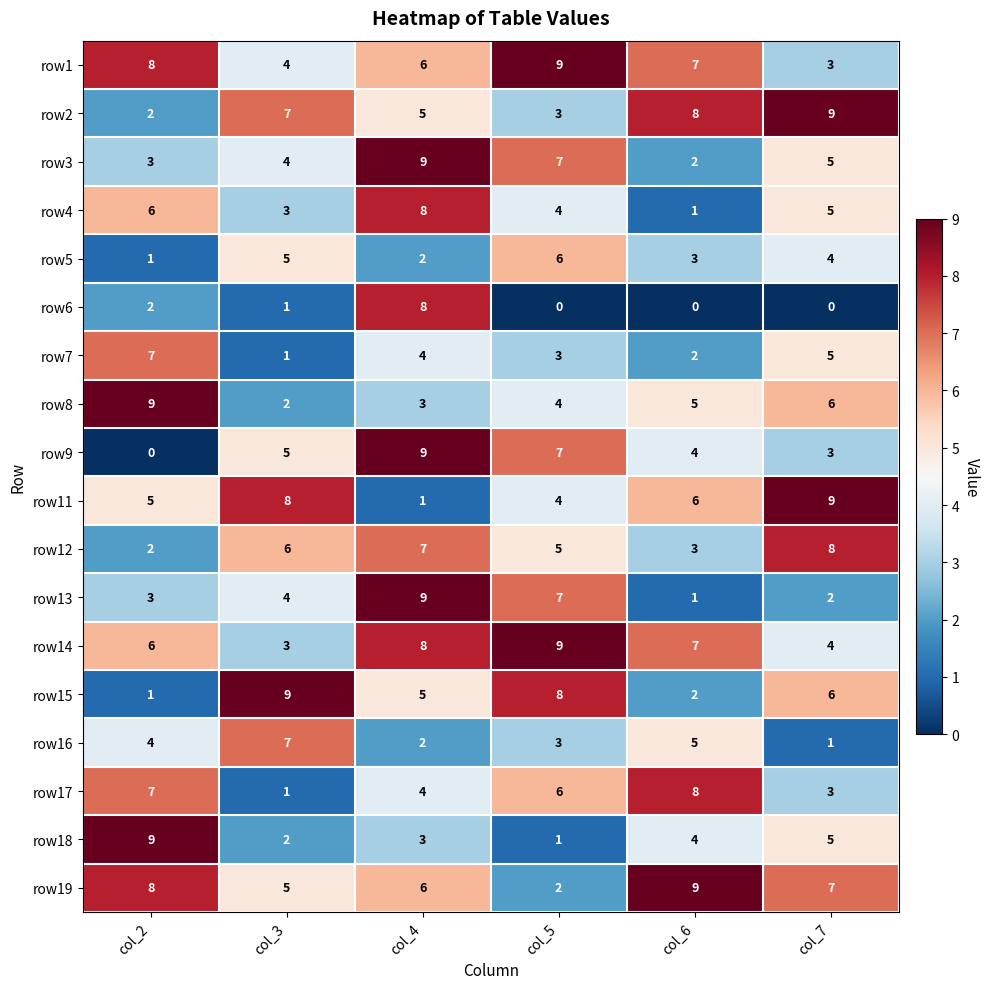

Which category has the lowest value in the row19 series?

col_5